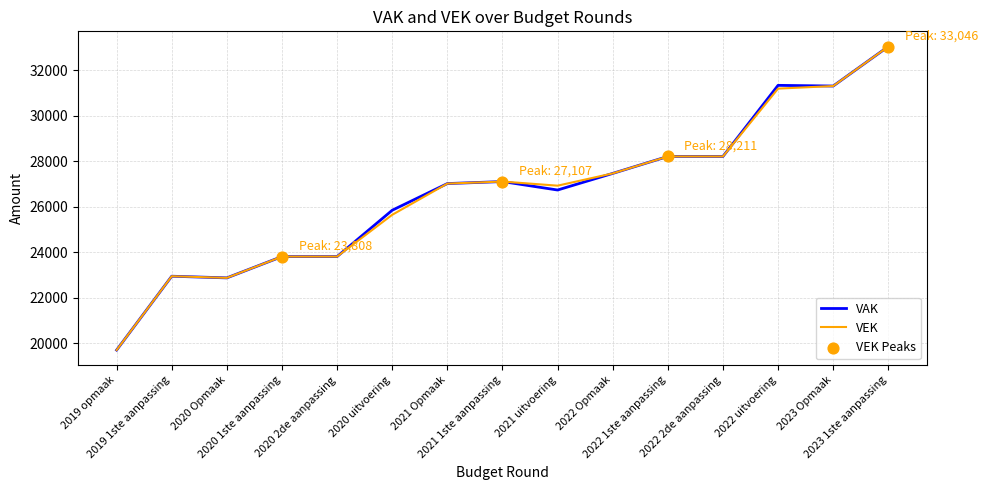

What is the total value across all series at 2020 2de aanpassing?

47616